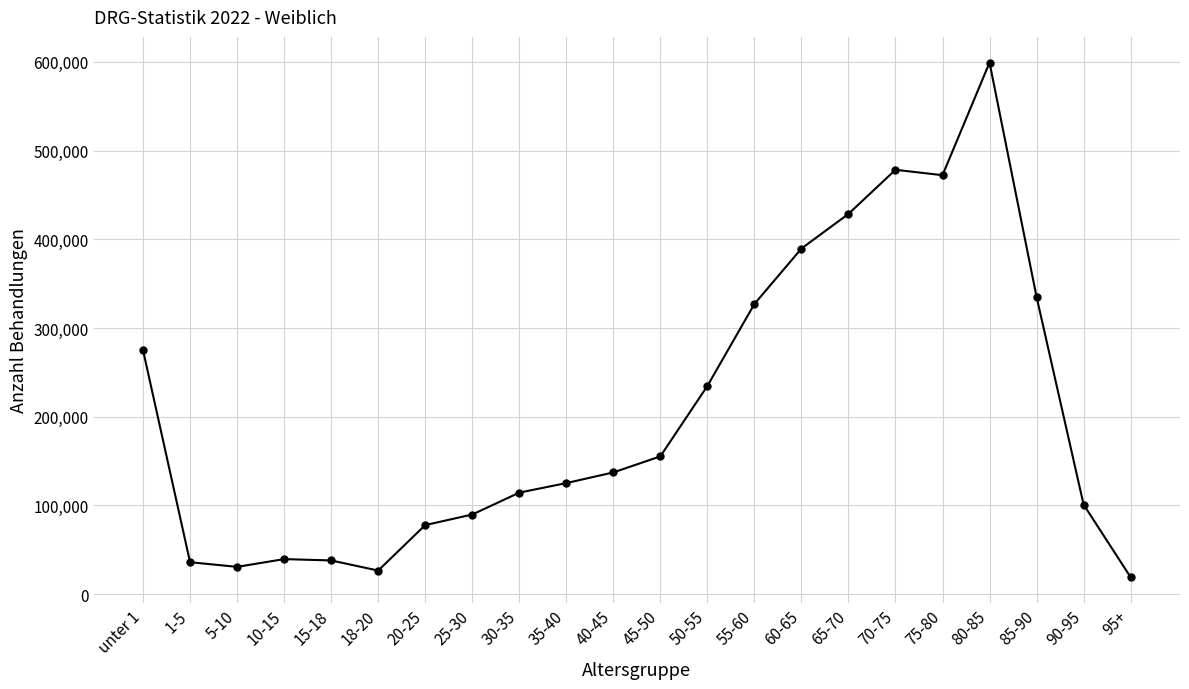

Where does the data first go above 137129?

unter 1